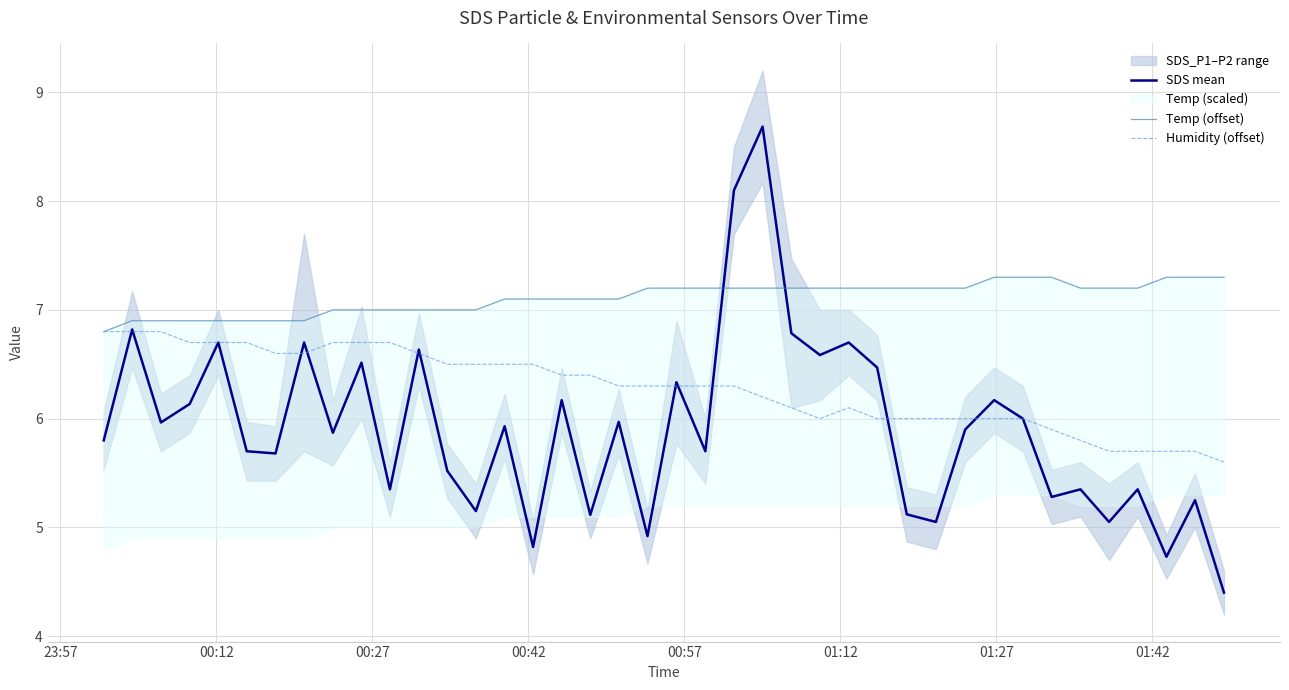

Reading left to right, transcribe all the data shown in this chart.

SDS mean: 5.8	6.8	6.0	6.1	6.7	5.7	5.7	6.7	5.9	6.5	5.3	6.6	5.5	5.2	5.9	4.8	6.2	5.1	6.0	4.9	6.3	5.7	8.1	8.7	6.8	6.6	6.7	6.5	5.1	5.0	5.9	6.2	6.0	5.3	5.3	5.1	5.3	4.7	5.2	4.4
Temp (offset): 6.8	6.9	6.9	6.9	6.9	6.9	6.9	6.9	7.0	7.0	7.0	7.0	7.0	7.0	7.1	7.1	7.1	7.1	7.1	7.2	7.2	7.2	7.2	7.2	7.2	7.2	7.2	7.2	7.2	7.2	7.2	7.3	7.3	7.3	7.2	7.2	7.2	7.3	7.3	7.3
Humidity (offset): 6.8	6.8	6.8	6.7	6.7	6.7	6.6	6.6	6.7	6.7	6.7	6.6	6.5	6.5	6.5	6.5	6.4	6.4	6.3	6.3	6.3	6.3	6.3	6.2	6.1	6.0	6.1	6.0	6.0	6.0	6.0	6.0	6.0	5.9	5.8	5.7	5.7	5.7	5.7	5.6